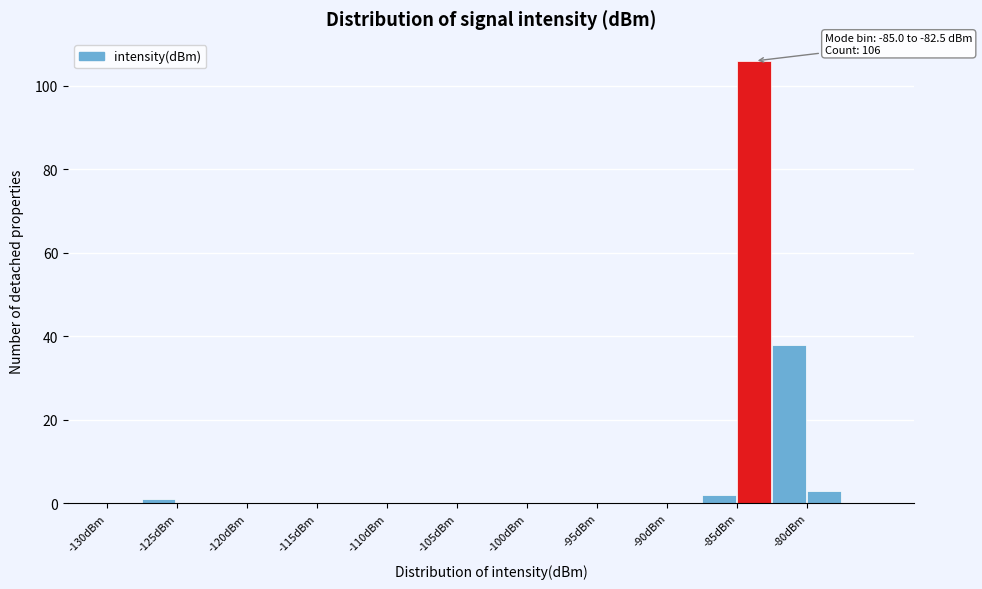

Which range on the x-axis has the tallest bar?

-85.0 to -82.5